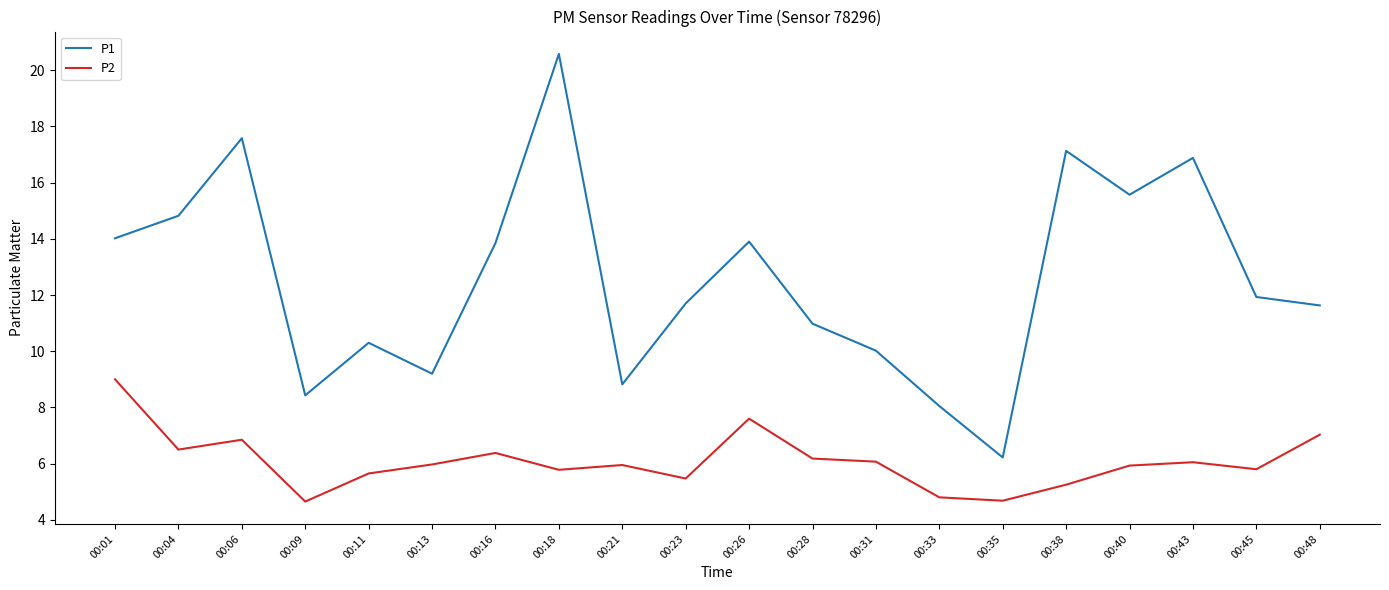

Rank the series by their maximum value, from lowest to highest.

P2, P1